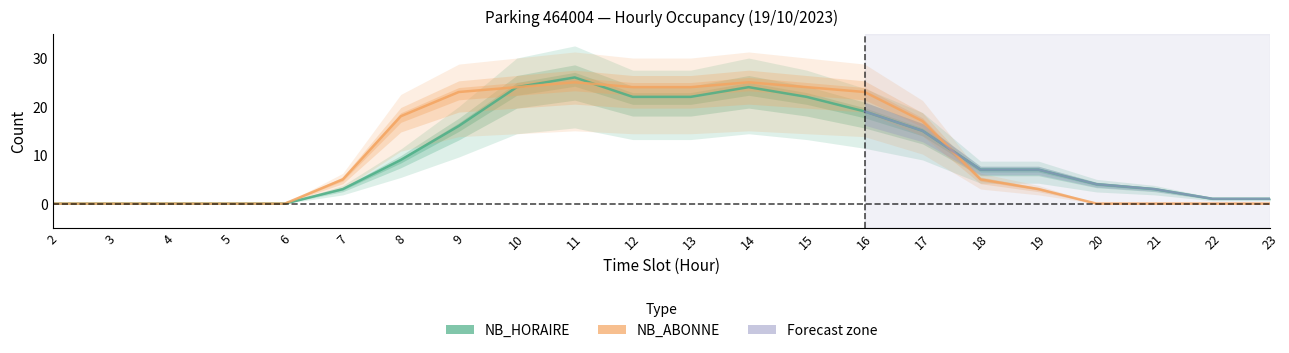

Read the NB_ABONNE value at 9, to the nearest 10.

20